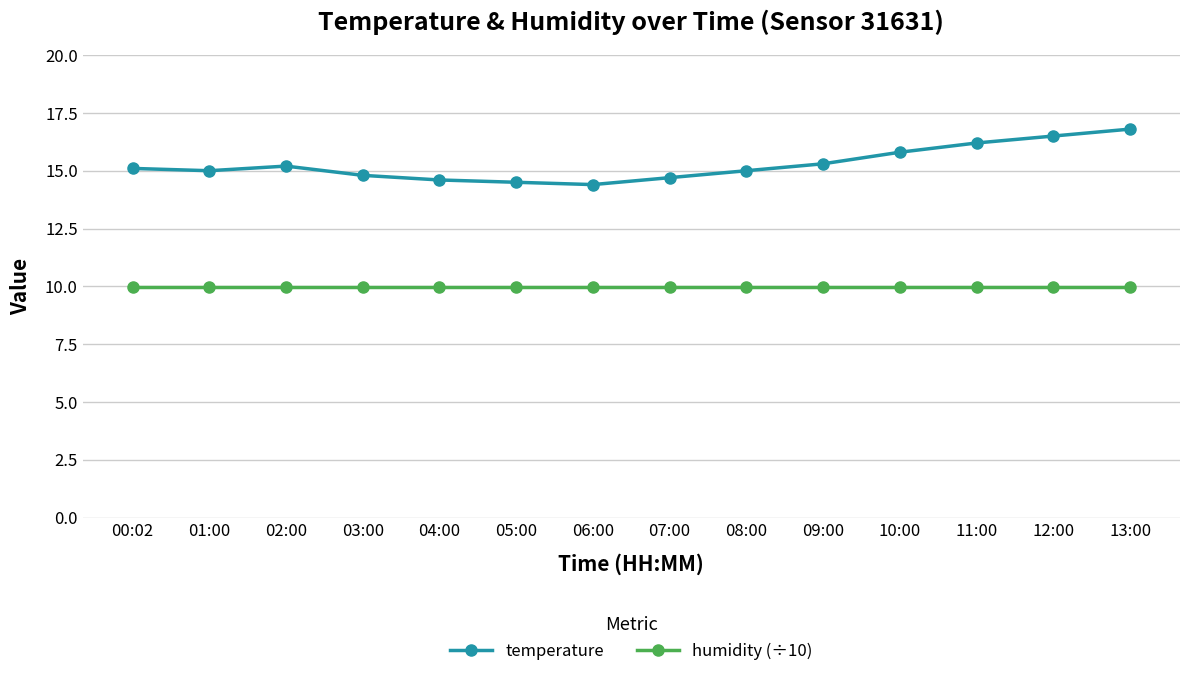

Rank the series by their maximum value, from lowest to highest.

humidity (÷10), temperature